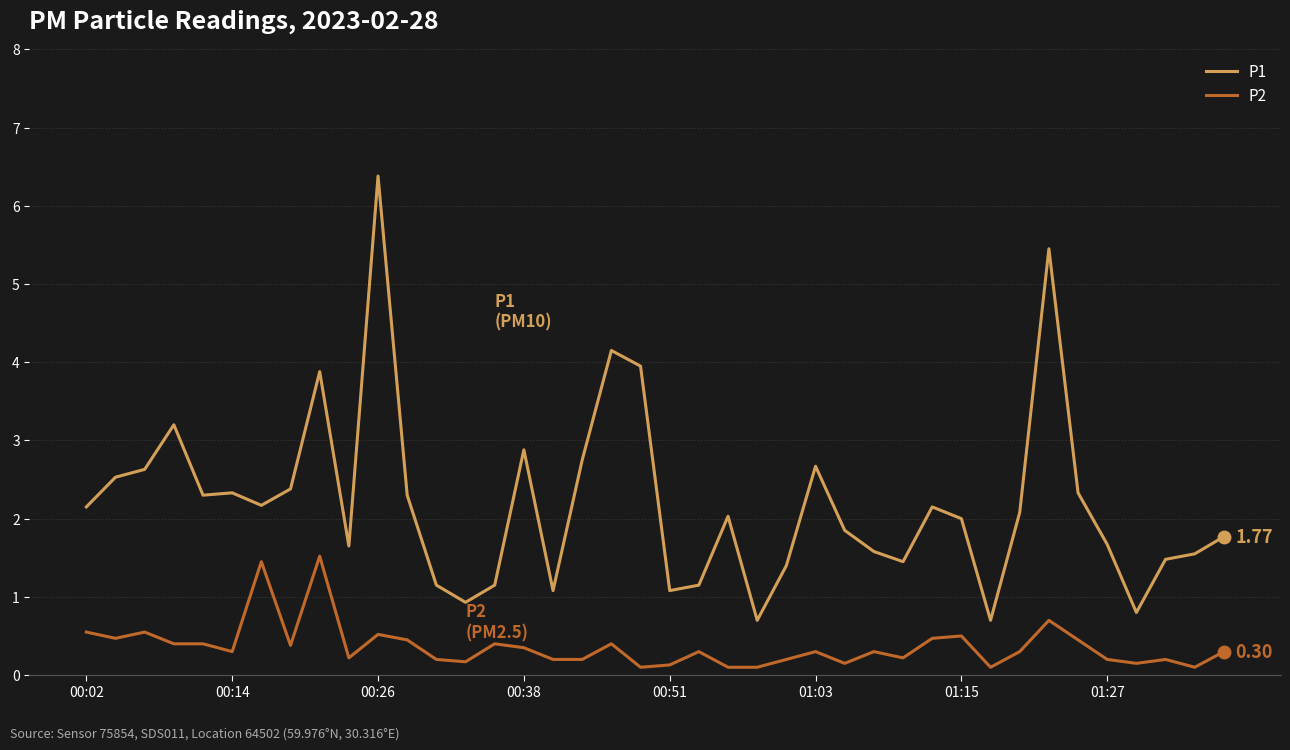

Which series has the widest spread of values?

P1